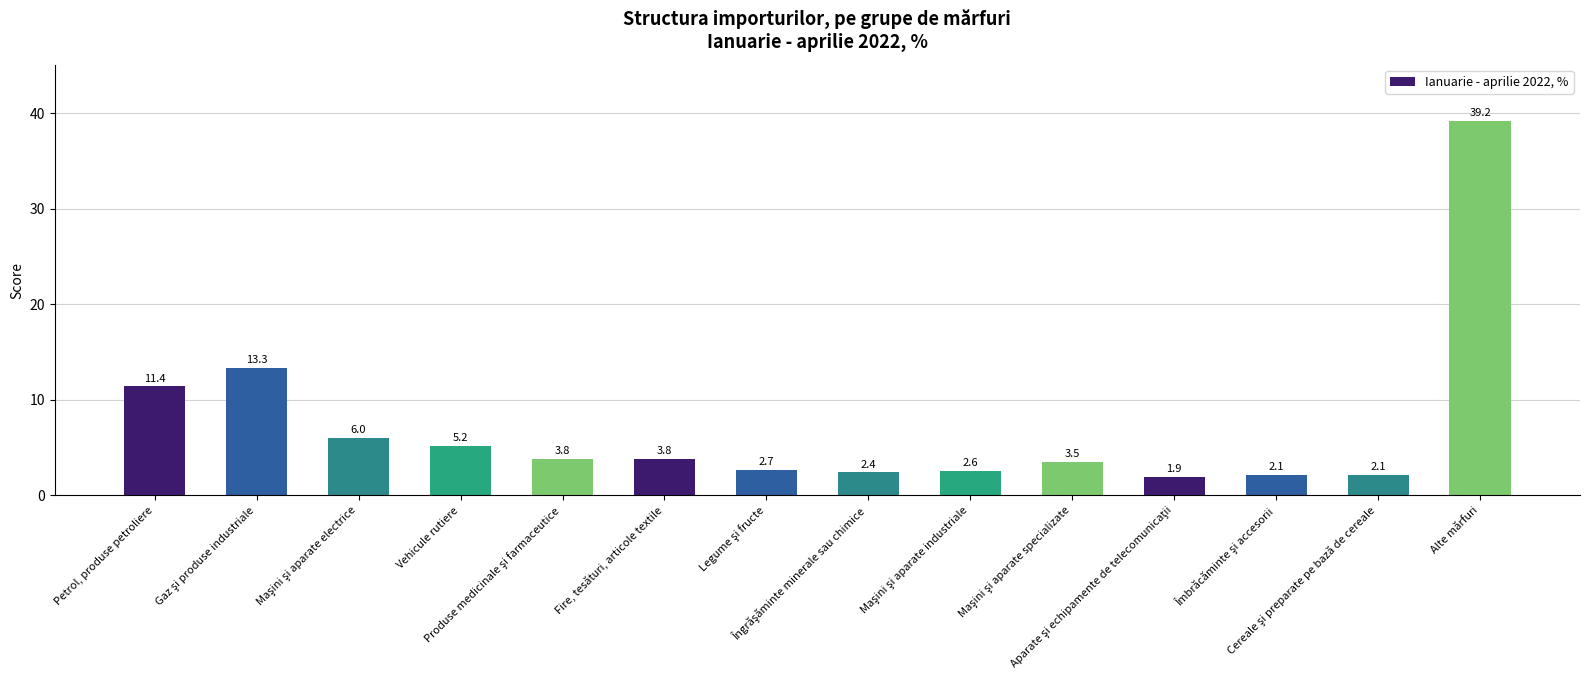

What is the value of the 7th bar from the left?

2.7